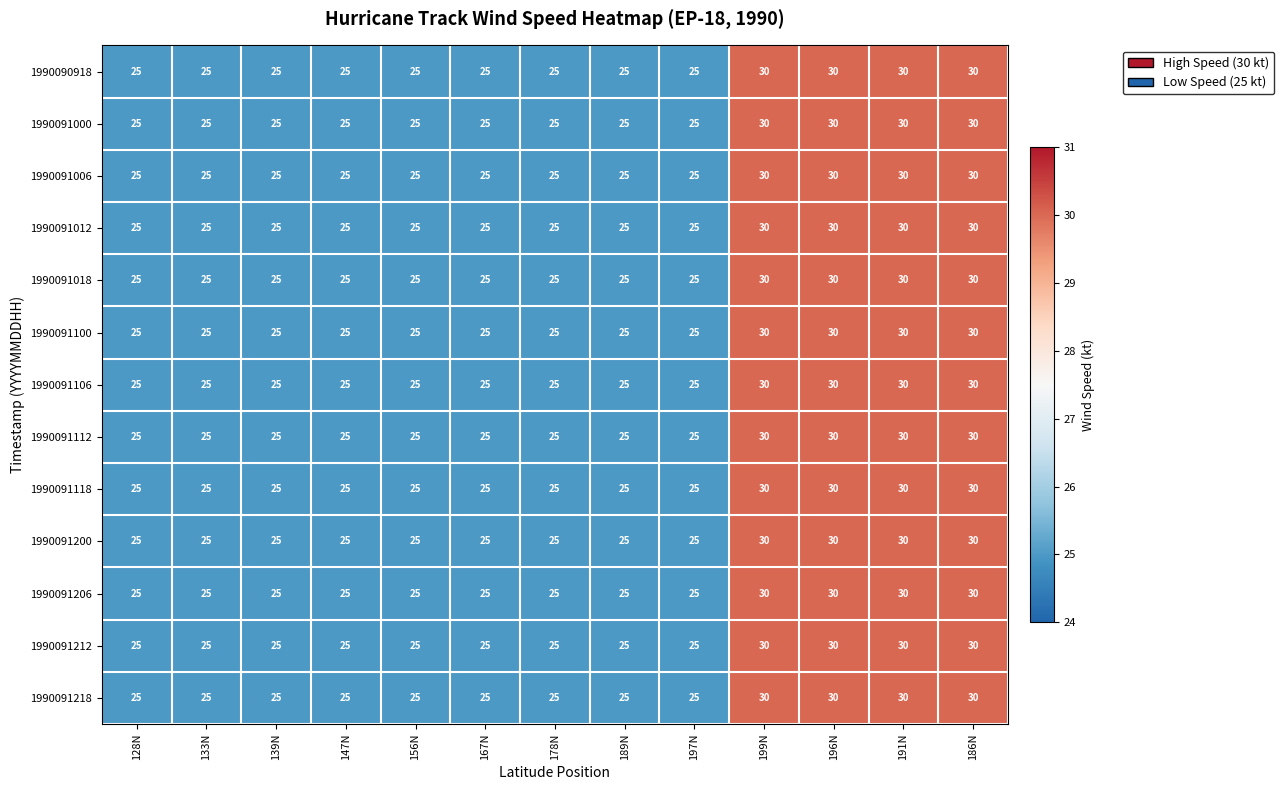

The value of 1990091218 at 186N is 12. True or false?

False